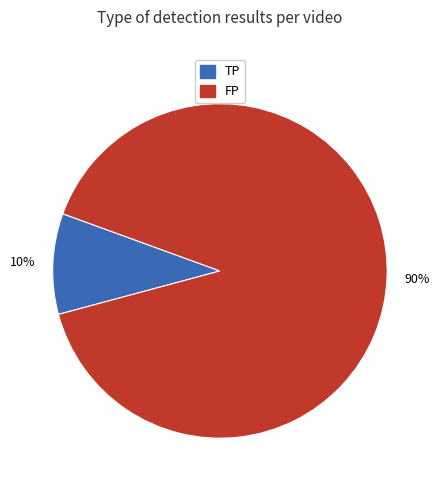

To the nearest percent, what is the average slice percentage?

50%